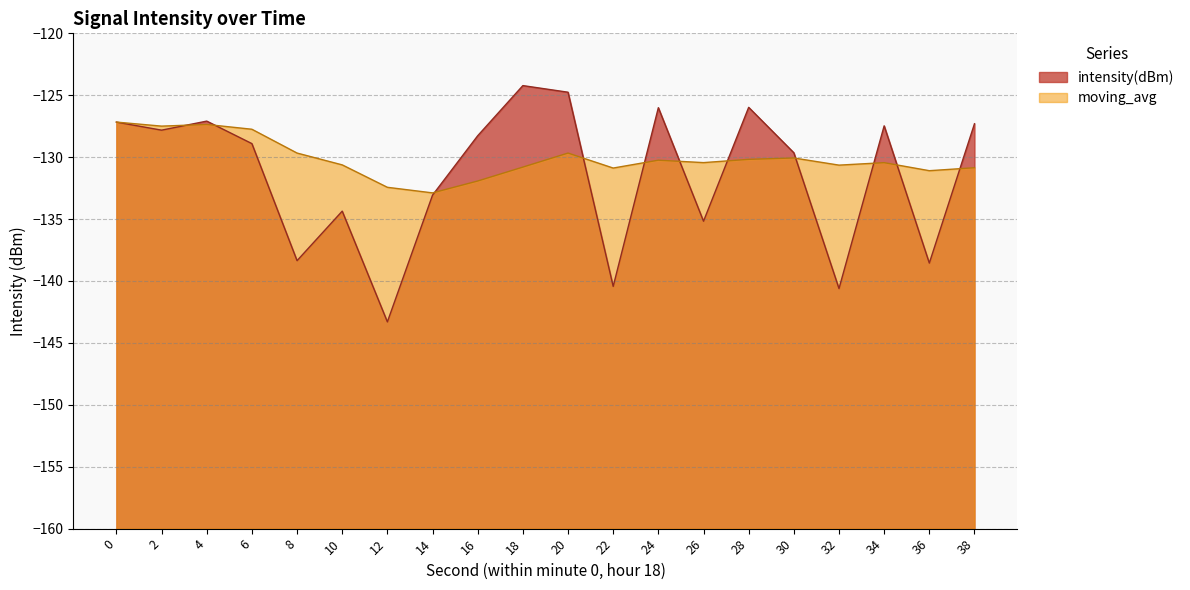

Which series ends up on top after the final intersection of intensity(dBm) and moving_avg?

intensity(dBm)